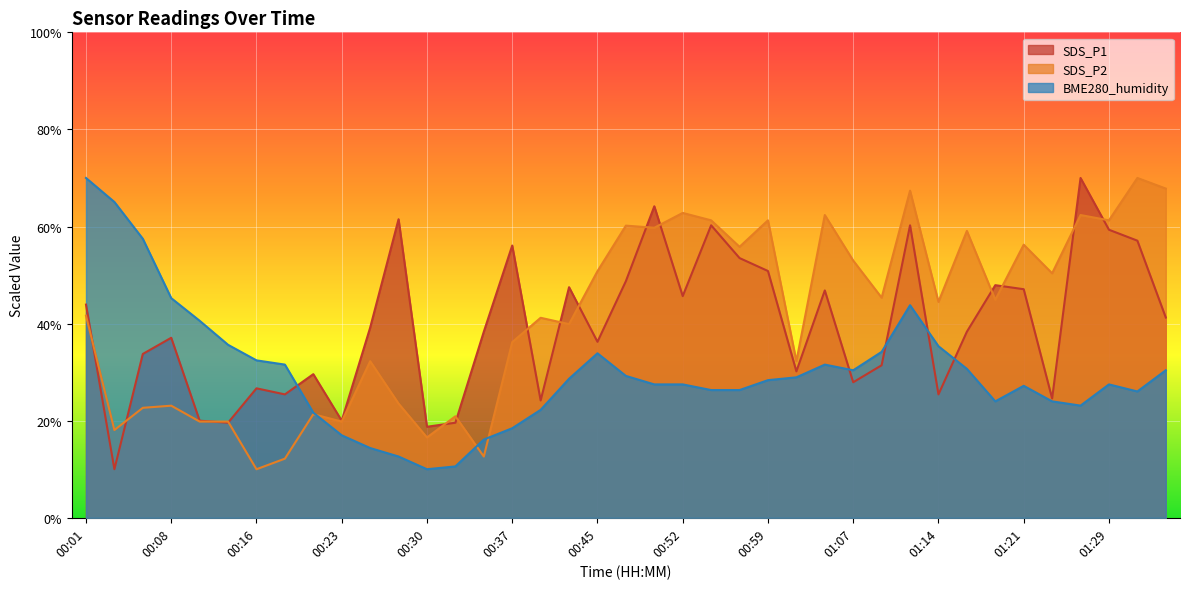

Reading right to left, what are all the values shown in this chart?

SDS_P1: 01:36=41.2	01:31=57.1	01:29=59.3	01:26=70.0	01:24=24.6	01:21=47.1	01:19=47.9	01:17=38.3	01:14=25.4	01:12=60.3	01:09=31.4	01:07=27.9	01:04=46.8	01:02=30.2	00:59=50.8	00:57=53.5	00:55=60.3	00:52=45.7	00:50=64.2	00:47=48.8	00:45=36.3	00:42=47.5	00:40=24.2	00:37=56.1	00:35=38.3	00:33=19.6	00:30=18.8	00:28=61.5	00:25=39.2	00:23=20.0	00:20=29.6	00:18=25.4	00:16=26.7	00:13=19.6	00:11=20.0	00:08=37.1	00:06=33.8	00:03=10.0	00:01=43.9
SDS_P2: 01:36=67.8	01:31=70.0	01:29=61.3	01:26=62.4	01:24=50.4	01:21=56.3	01:19=44.9	01:17=59.1	01:14=44.5	01:12=67.4	01:09=45.3	01:07=53.0	01:04=62.4	01:02=32.3	00:59=61.3	00:57=55.8	00:55=61.3	00:52=62.8	00:50=59.7	00:47=60.2	00:45=50.8	00:42=39.9	00:40=41.2	00:37=36.2	00:35=12.6	00:33=20.9	00:30=16.5	00:28=23.5	00:25=32.3	00:23=19.8	00:20=21.3	00:18=12.2	00:16=10.0	00:13=19.8	00:11=19.8	00:08=23.1	00:06=22.7	00:03=18.1	00:01=41.6
BME280_humidity: 01:36=30.4	01:31=26.0	01:29=27.5	01:26=23.1	01:24=24.0	01:21=27.2	01:19=24.0	01:17=30.7	01:14=35.3	01:12=43.8	01:09=34.2	01:07=30.4	01:04=31.6	01:02=28.9	00:59=28.3	00:57=26.3	00:55=26.3	00:52=27.5	00:50=27.5	00:47=29.2	00:45=33.9	00:42=28.6	00:40=22.2	00:37=18.4	00:35=16.1	00:33=10.6	00:30=10.0	00:28=12.6	00:25=14.4	00:23=17.0	00:20=21.7	00:18=31.6	00:16=32.4	00:13=35.6	00:11=40.6	00:08=45.2	00:06=57.5	00:03=65.0	00:01=70.0